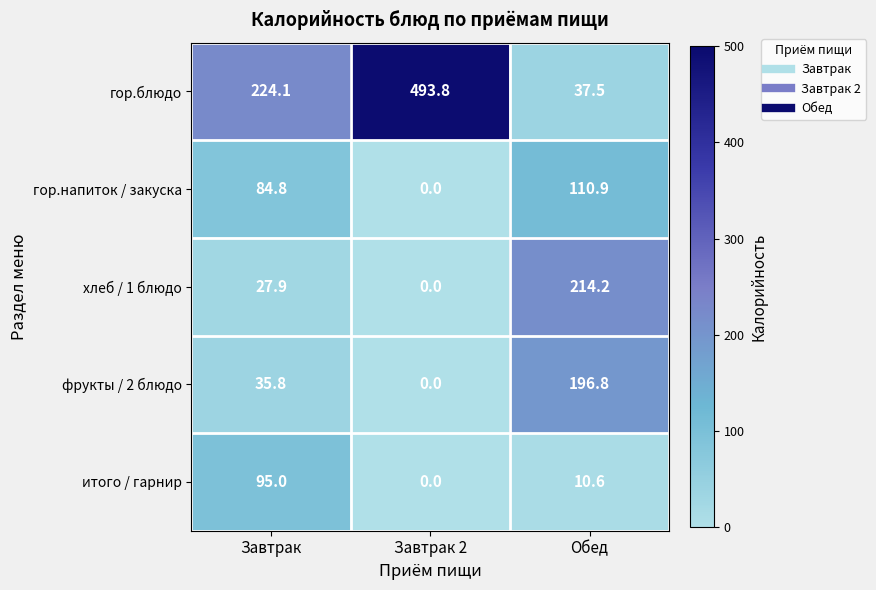

Reading left to right, what are all the values shown in this chart?

гор.блюдо: Завтрак=224.1	Завтрак 2=493.8	Обед=37.5
гор.напиток / закуска: Завтрак=84.8	Завтрак 2=0.0	Обед=110.9
хлеб / 1 блюдо: Завтрак=27.9	Завтрак 2=0.0	Обед=214.2
фрукты / 2 блюдо: Завтрак=35.8	Завтрак 2=0.0	Обед=196.8
итого / гарнир: Завтрак=95.0	Завтрак 2=0.0	Обед=10.6